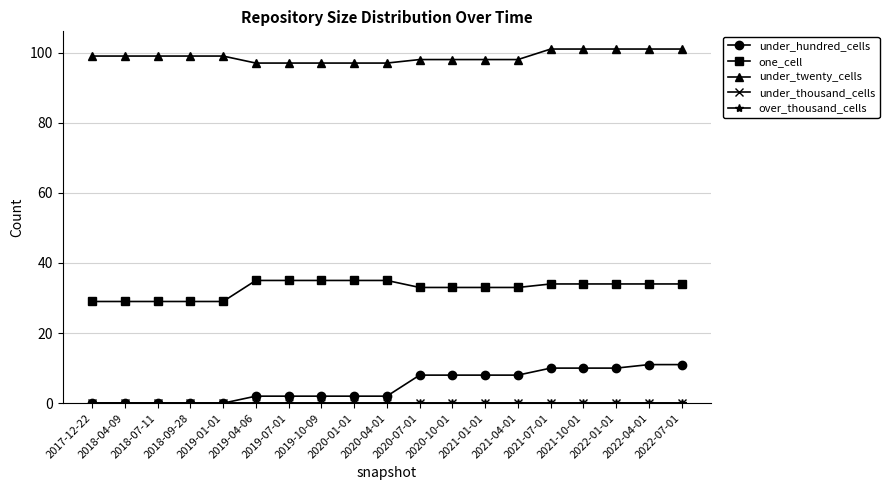

Rank the series at 2022-04-01 from lowest to highest value.

under_thousand_cells, over_thousand_cells, under_hundred_cells, one_cell, under_twenty_cells